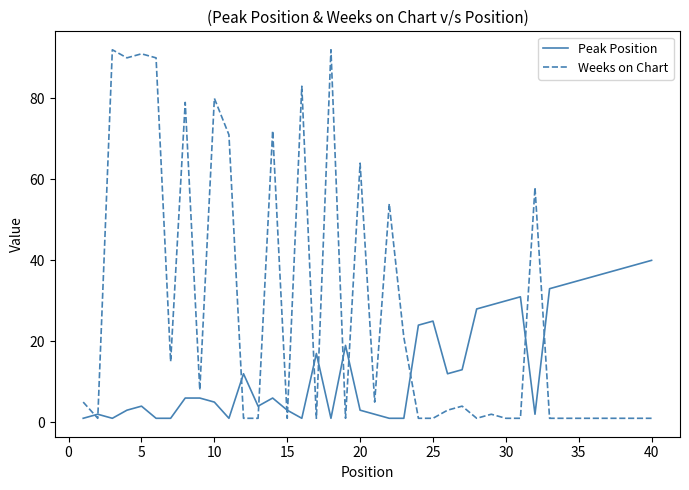

List the series in order of their peak value, highest first.

Weeks on Chart, Peak Position